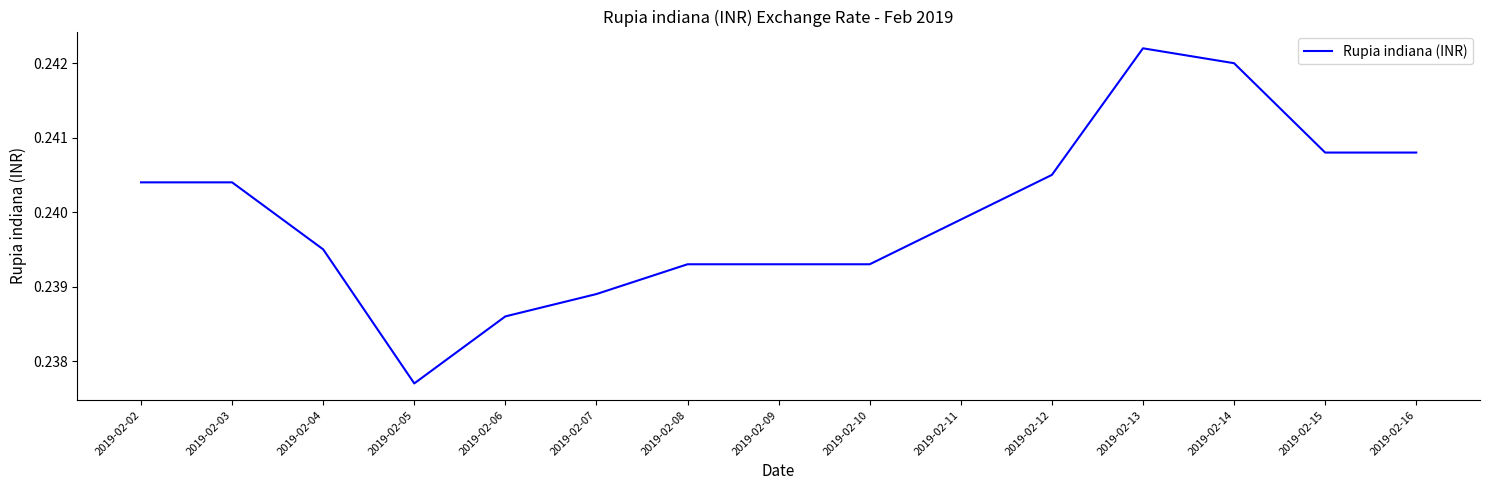

Where is the data nearest to the value 0?

2019-02-05